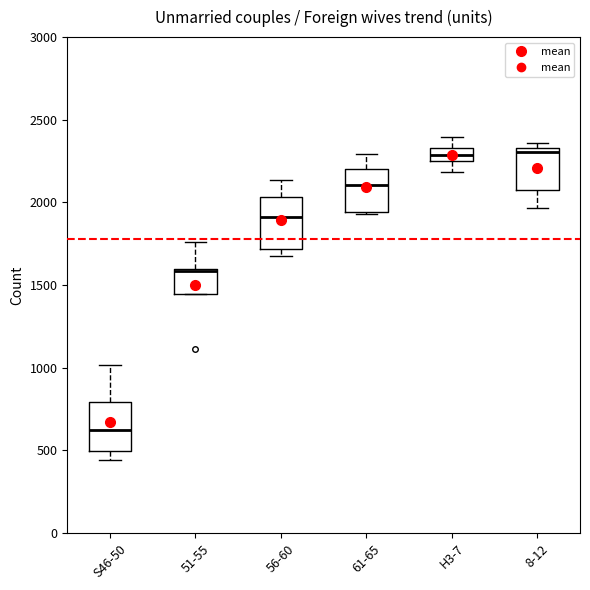

Where is the upper edge of the box for H3-7 on the y-axis? The values are not printed on the chart, so give them approximately, as read against the axis.

2350